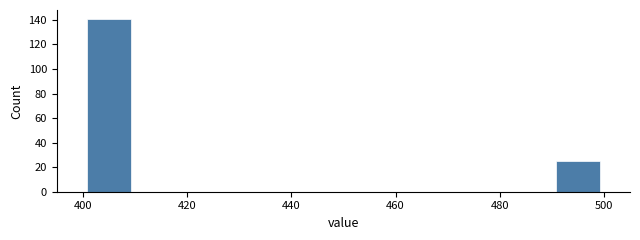

Which range on the x-axis has the tallest bar?

400 to 410